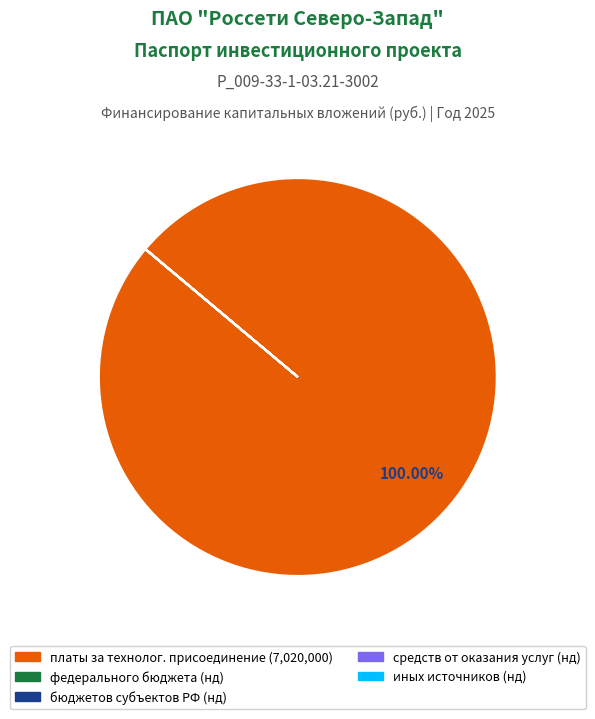

Is there any slice that represents more than half of the pie?

Yes